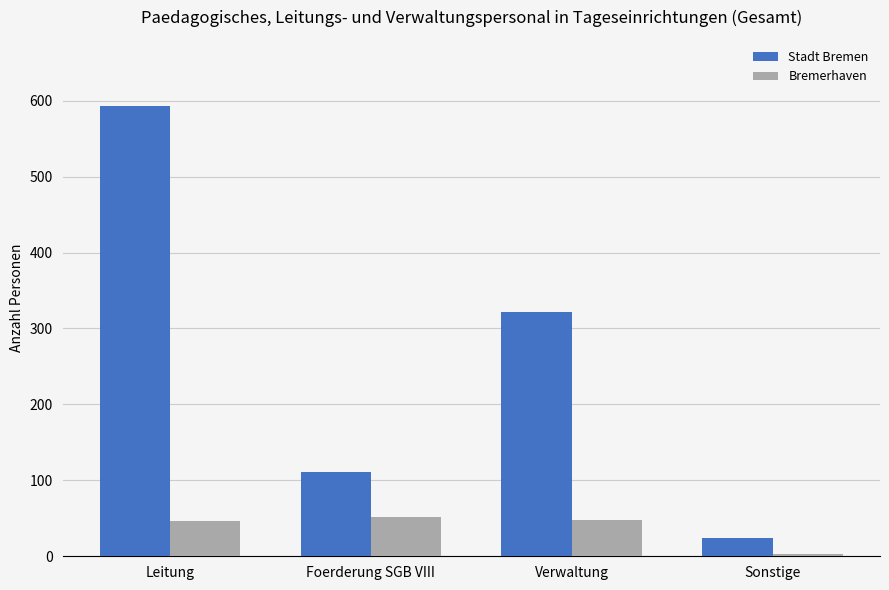

What is the sum of the Stadt Bremen values at Verwaltung and Leitung?

915